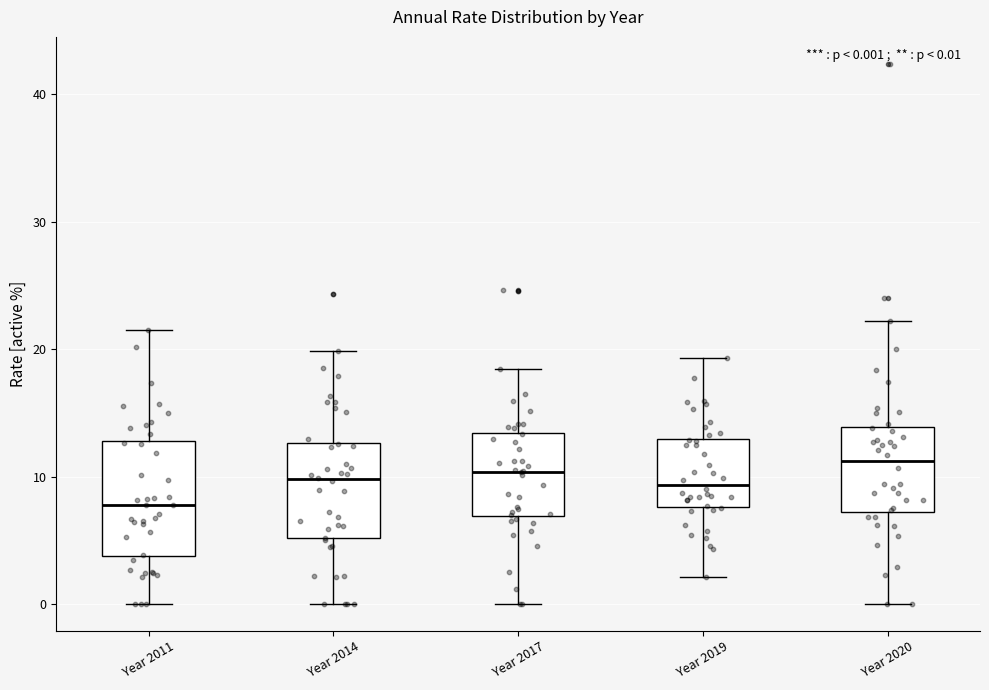

Which box is the tallest, from its lower edge to its upper edge?

Year 2011